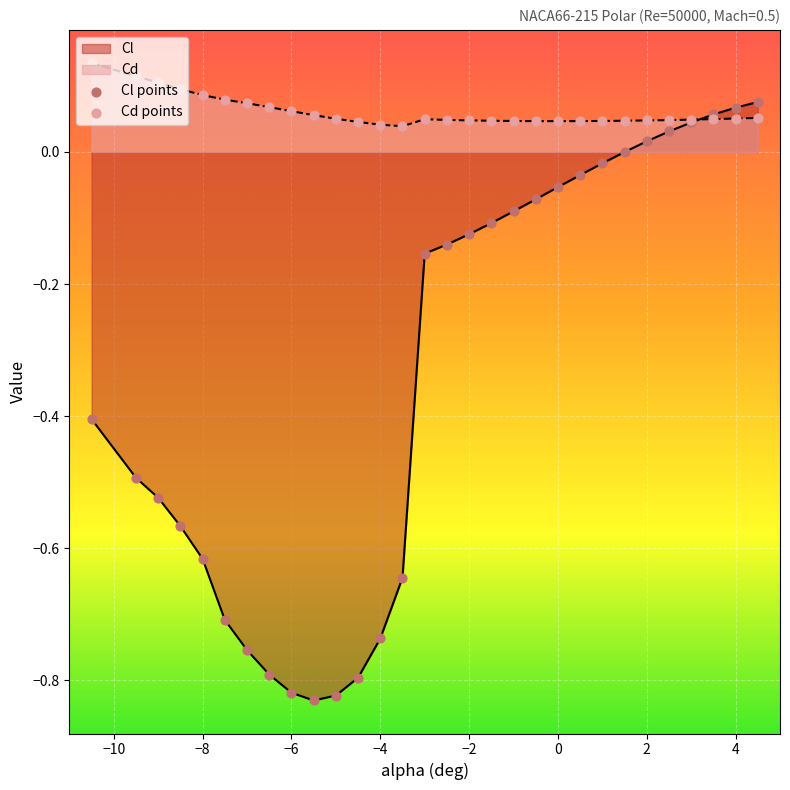

At which category is the sum across all series the highest?

4.5